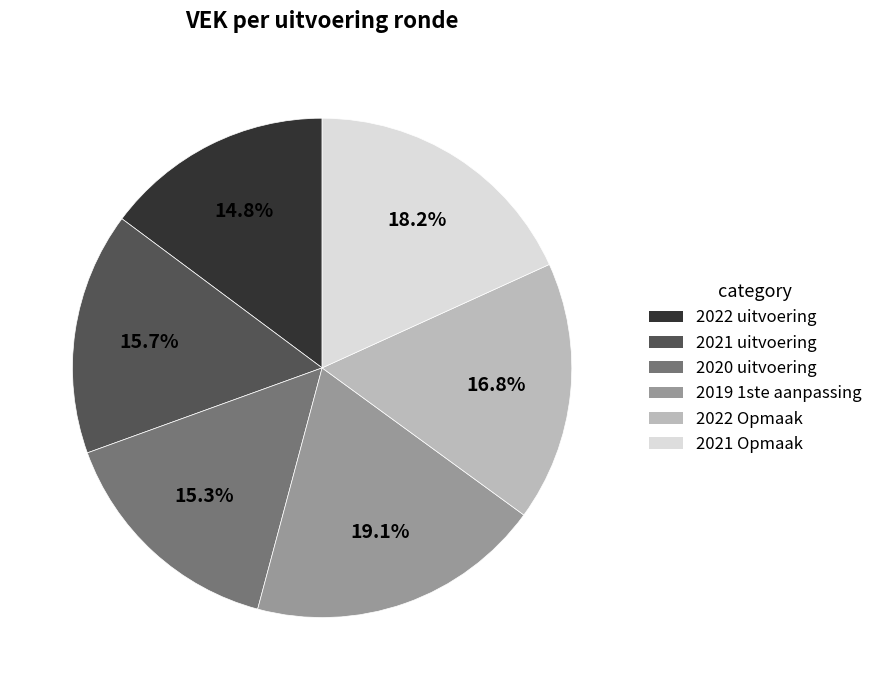

To the nearest percent, what portion does 2021 uitvoering represent?

16%